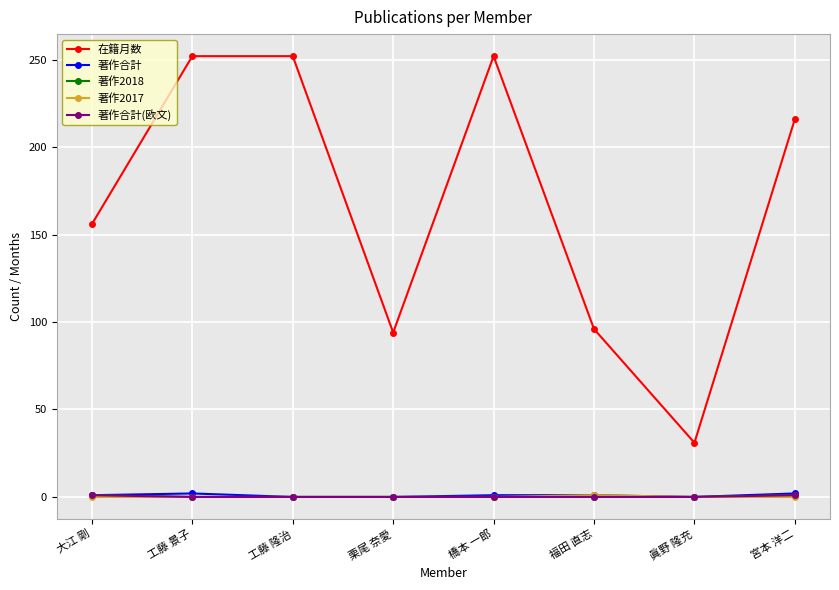

At which label does 著作2018 reach its peak?

大江 剛